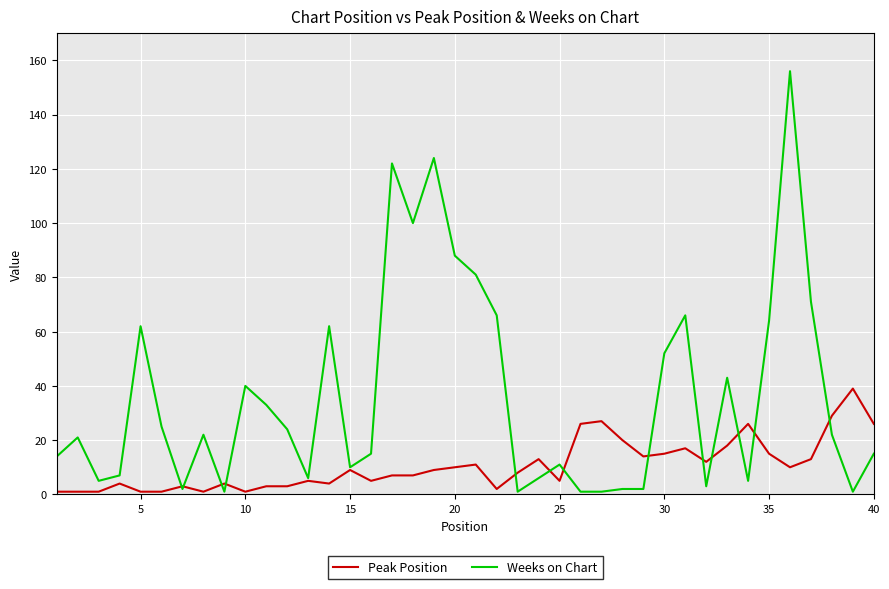

Which series has the largest total across all categories?

Weeks on Chart